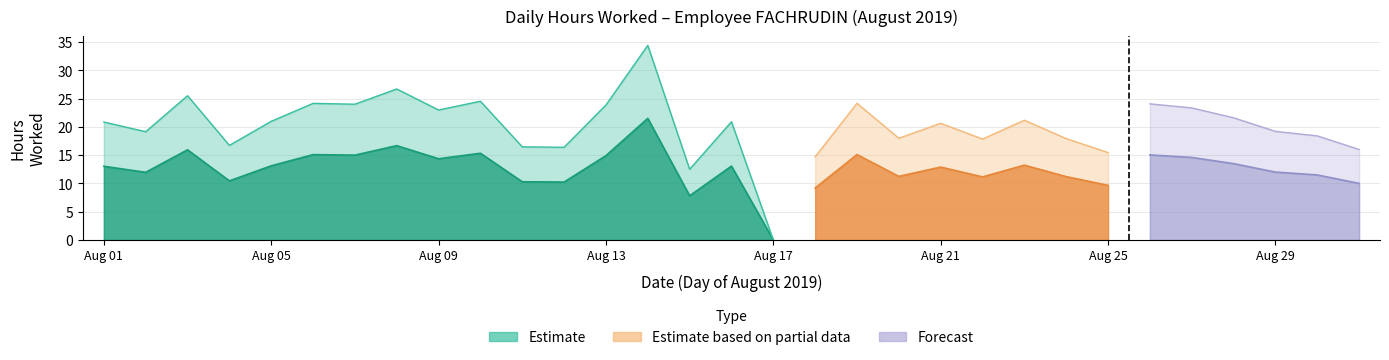

What is the value of the 10th point from the left?

15.3